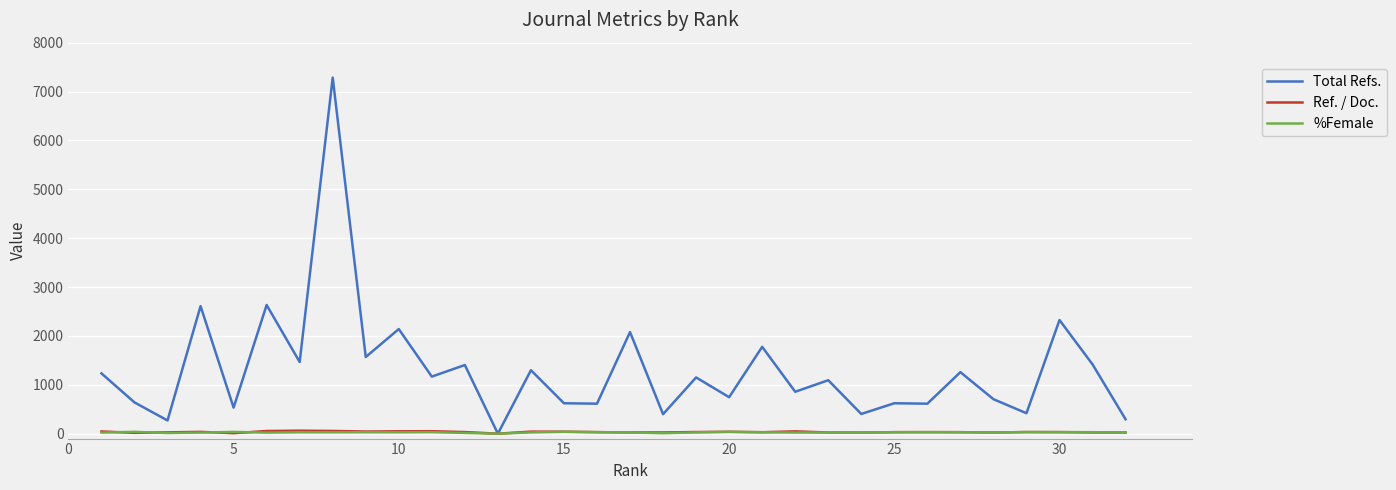

Which series has the largest range (max minus min)?

Total Refs.